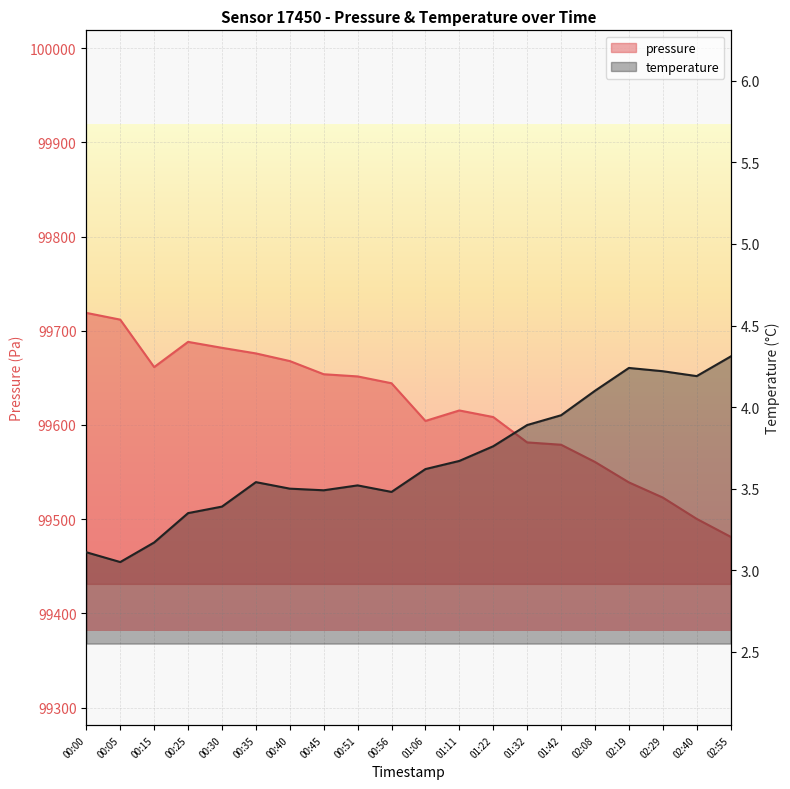

What are all the series names shown in the legend?

pressure, temperature